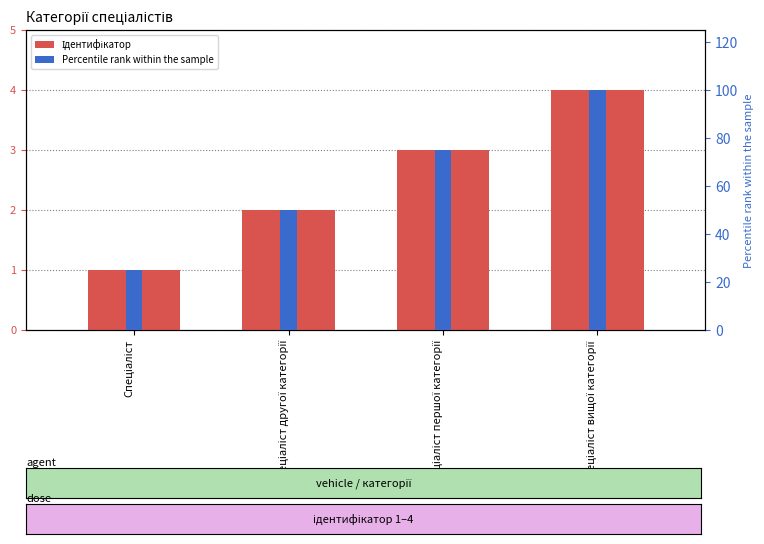

Reading left to right, list all the values displayed in this chart.

Ідентифікатор: Спеціаліст=1	Спеціаліст другої категорії=2	Спеціаліст першої категорії=3	Спеціаліст вищої категорії=4
Percentile rank within the sample: Спеціаліст=25	Спеціаліст другої категорії=50	Спеціаліст першої категорії=75	Спеціаліст вищої категорії=100